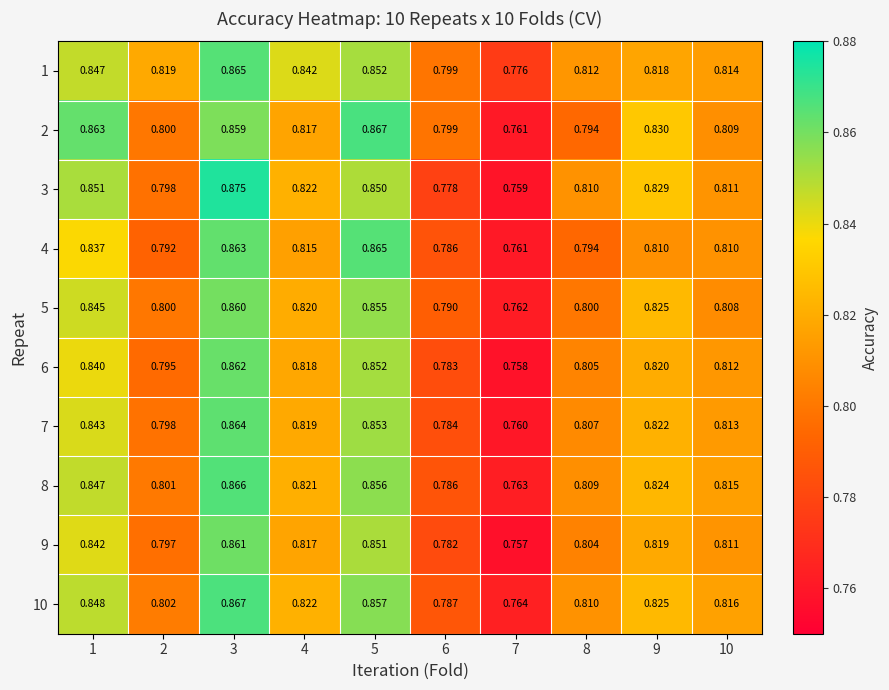

At how many categories does at least one series exceed 0?

10